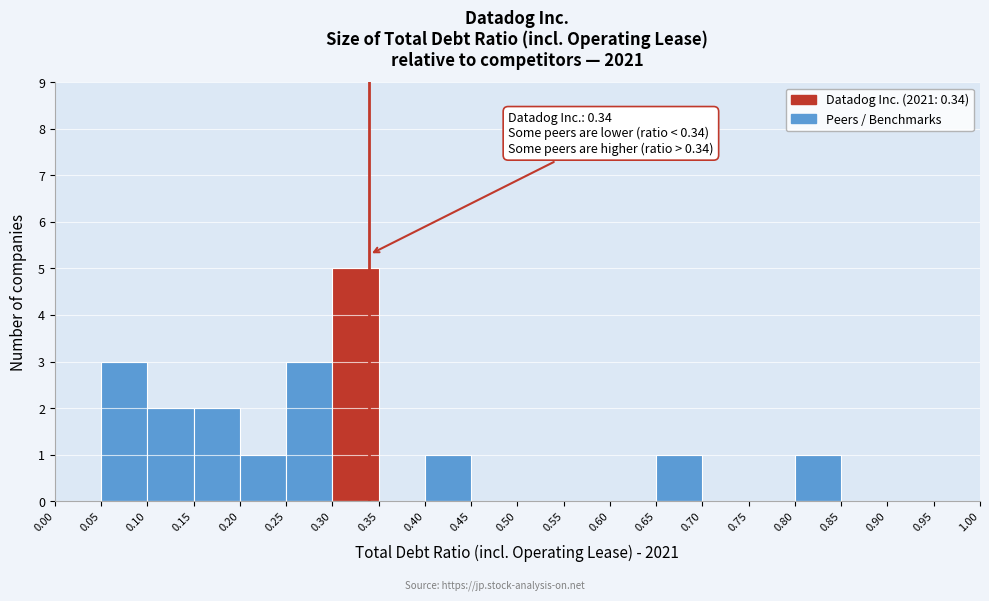

Which range on the x-axis has the tallest bar?

0.30 to 0.35